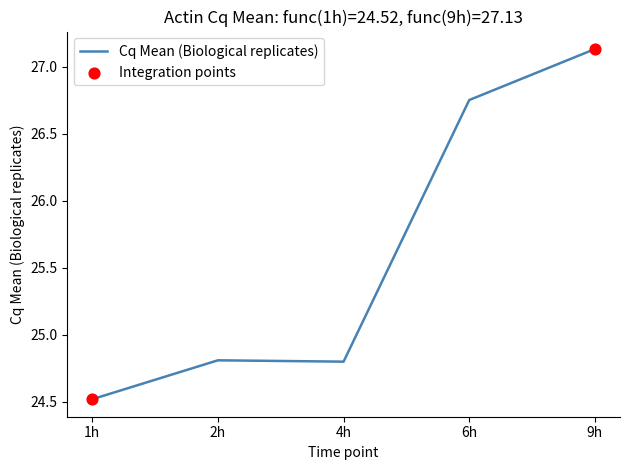

Approximately how many times larger is the value at 1h compared to 2h?

1.0